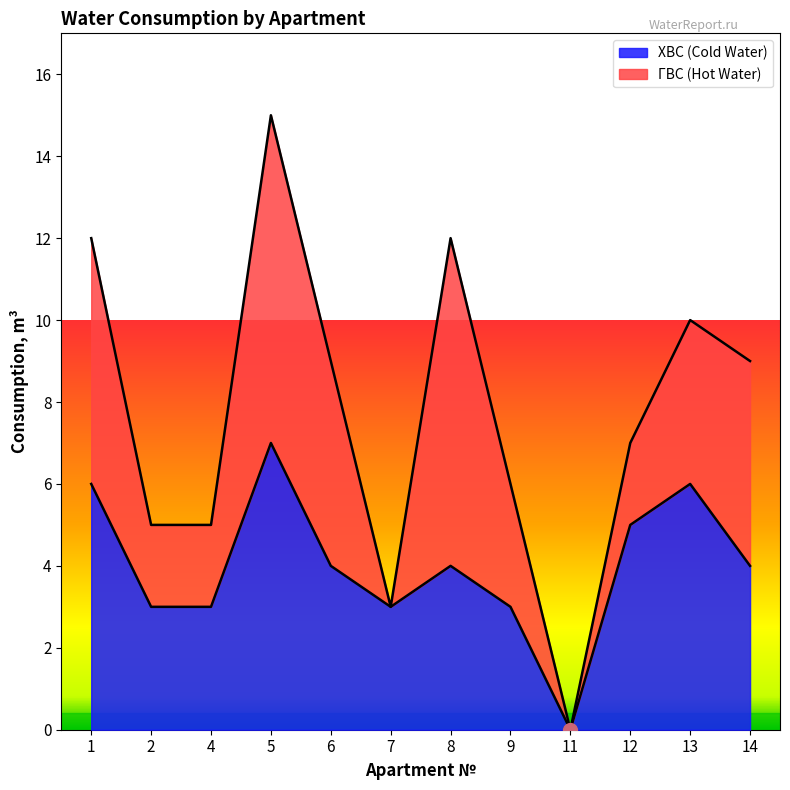

At which label is the value closest to 3?

2